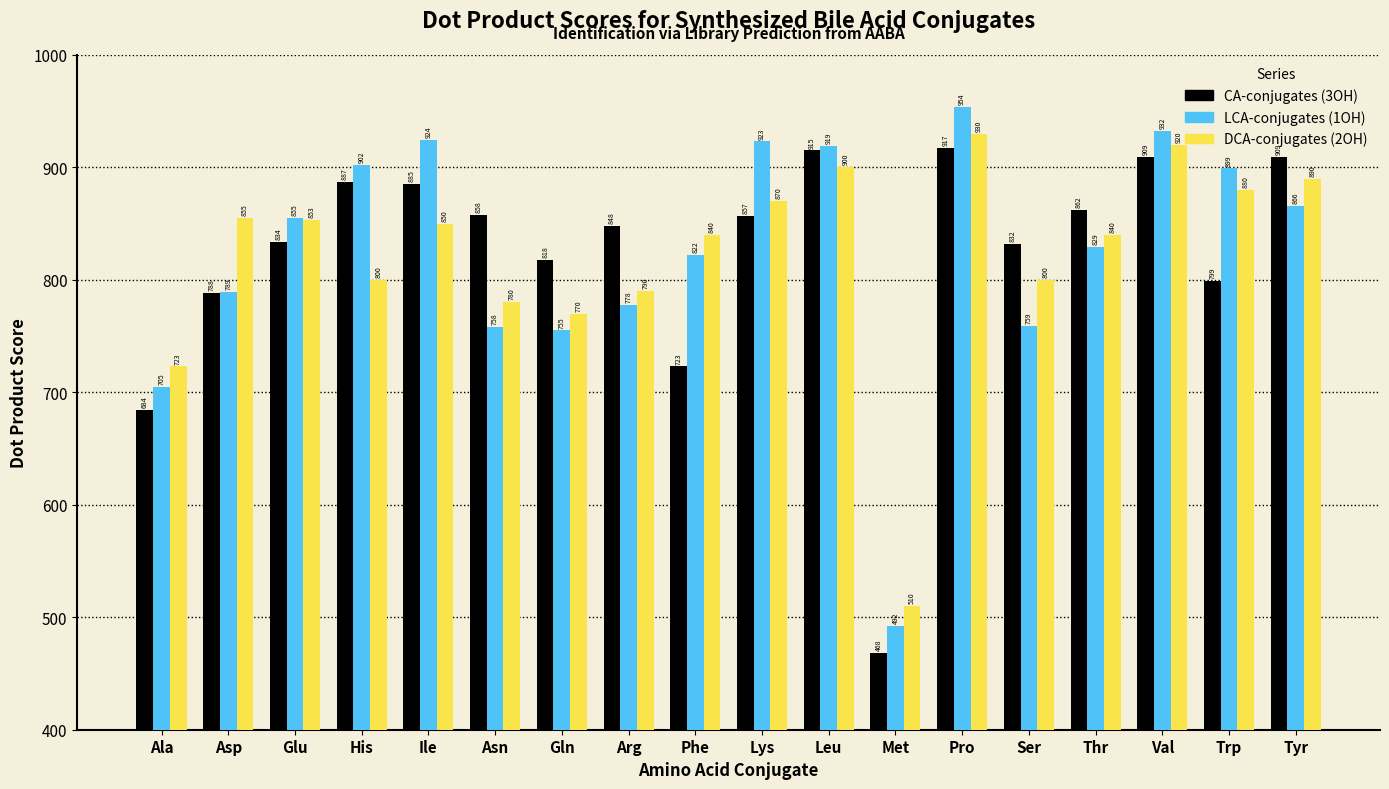

How many bars are there in each group?

3